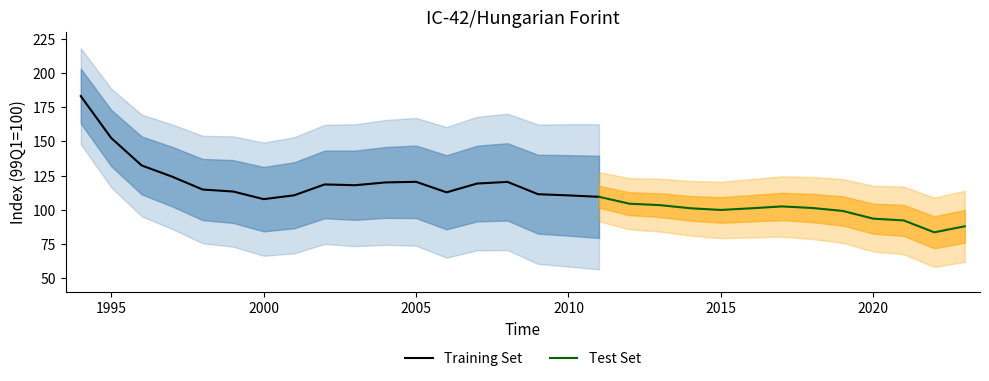

What is the smallest value displayed?

83.7